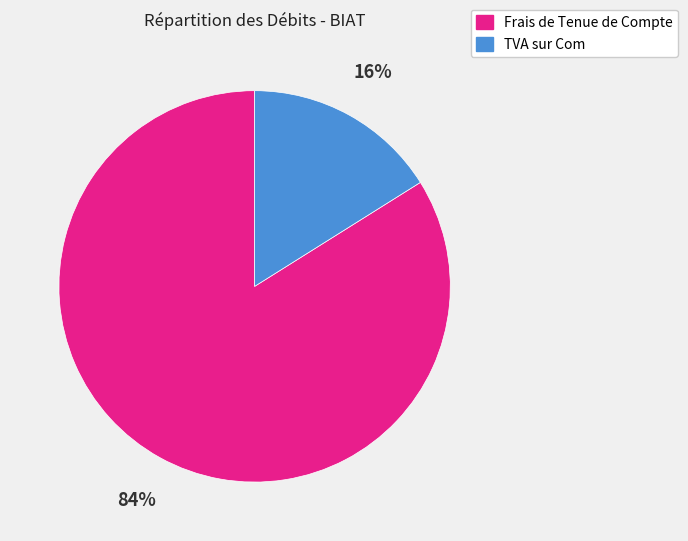

Does TVA sur Com represent more than half of the total?

No